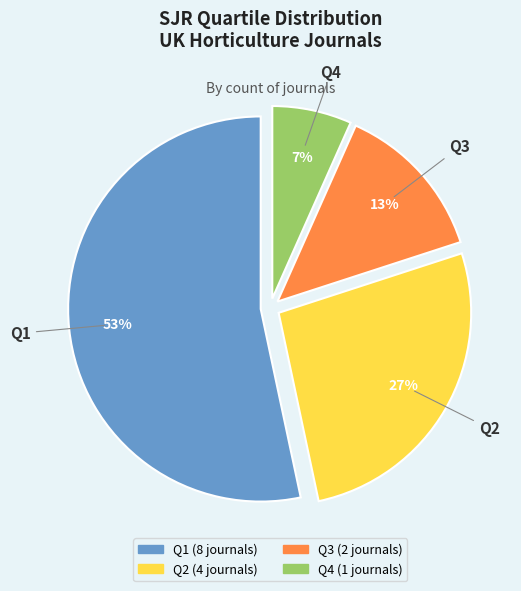

To the nearest percent, what is the average slice percentage?

25%